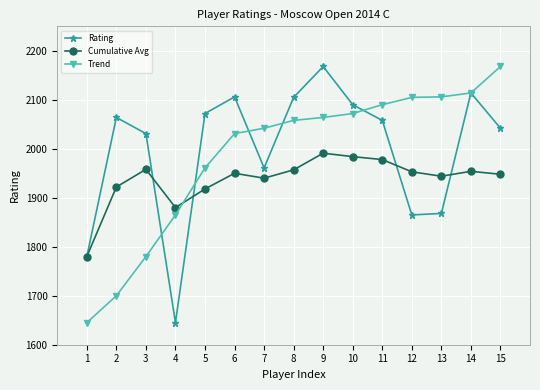

True or false: Cumulative Avg and Trend cross at least once.

True